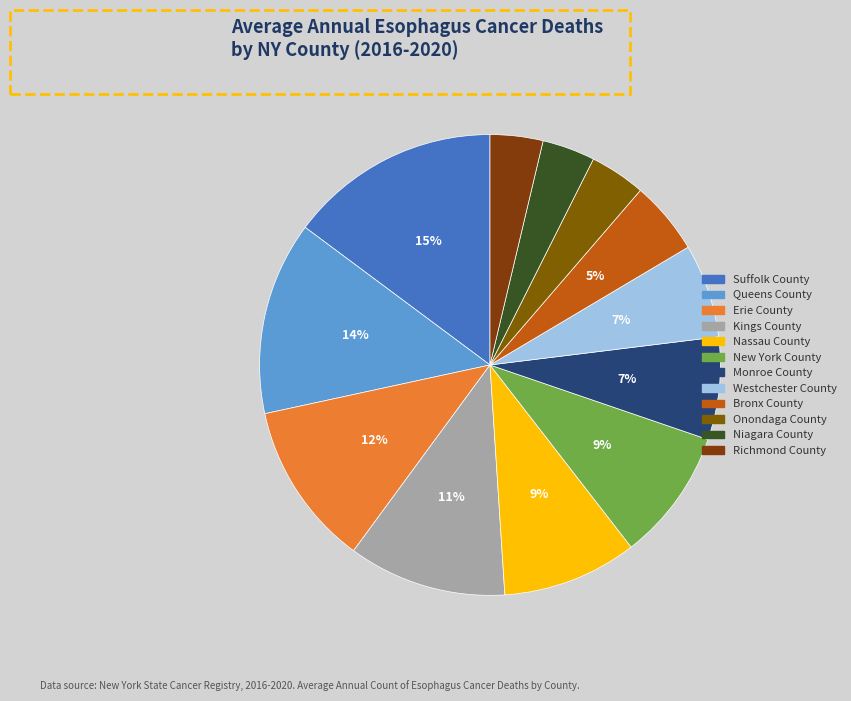

The Suffolk County slice represents 15% of the pie. True or false?

True